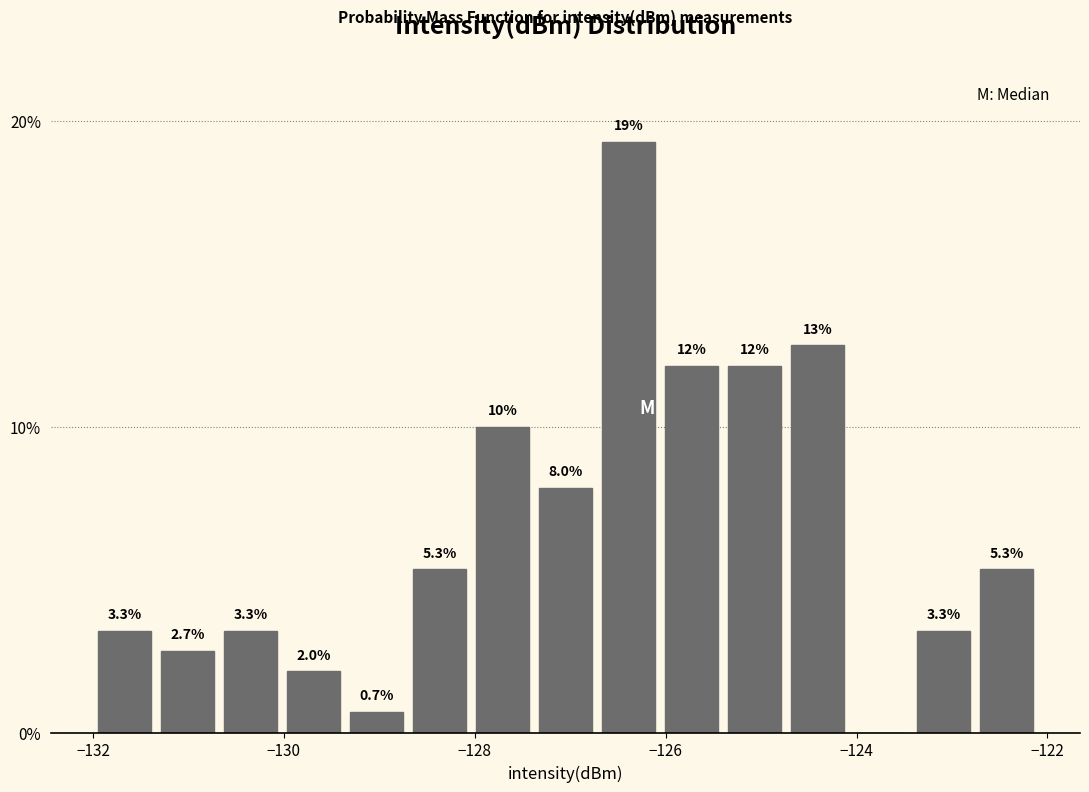

Around what value on the x-axis is the tallest bar? Give the approximate position of its centre, as read against the axis.

-126.4